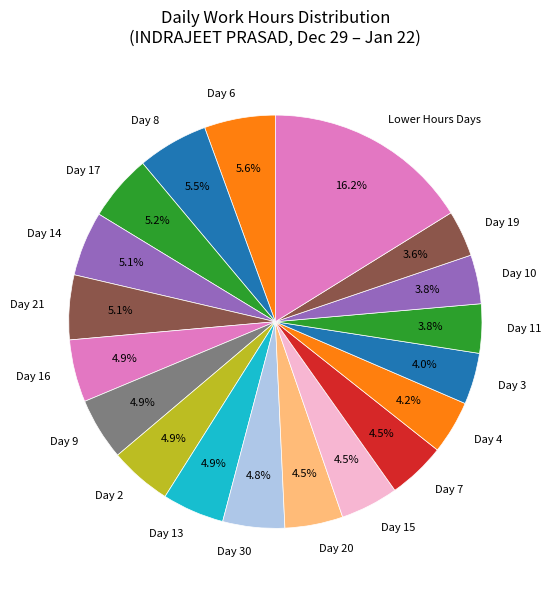

Does Day 9 account for over 50% of the chart?

No